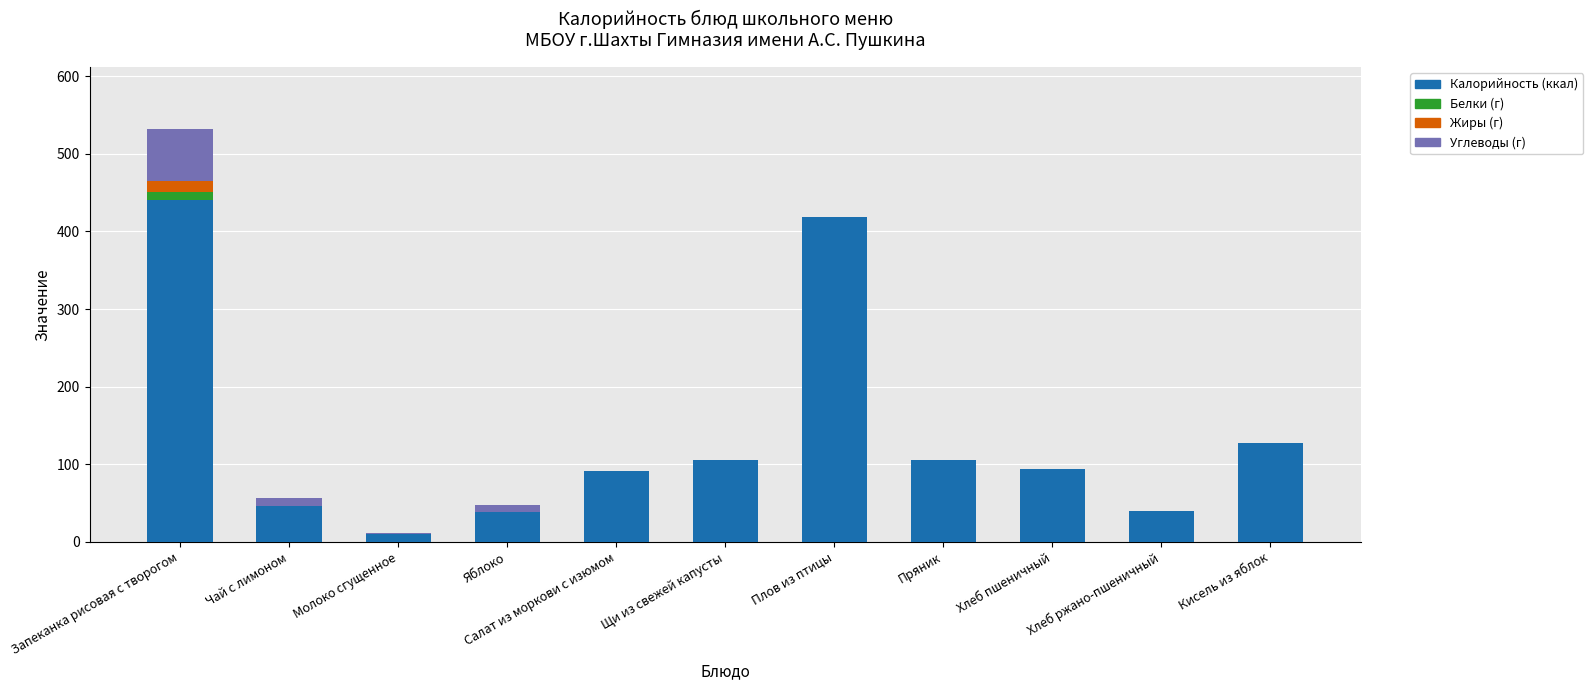

What is the total value across all series at Хлеб пшеничный?

94